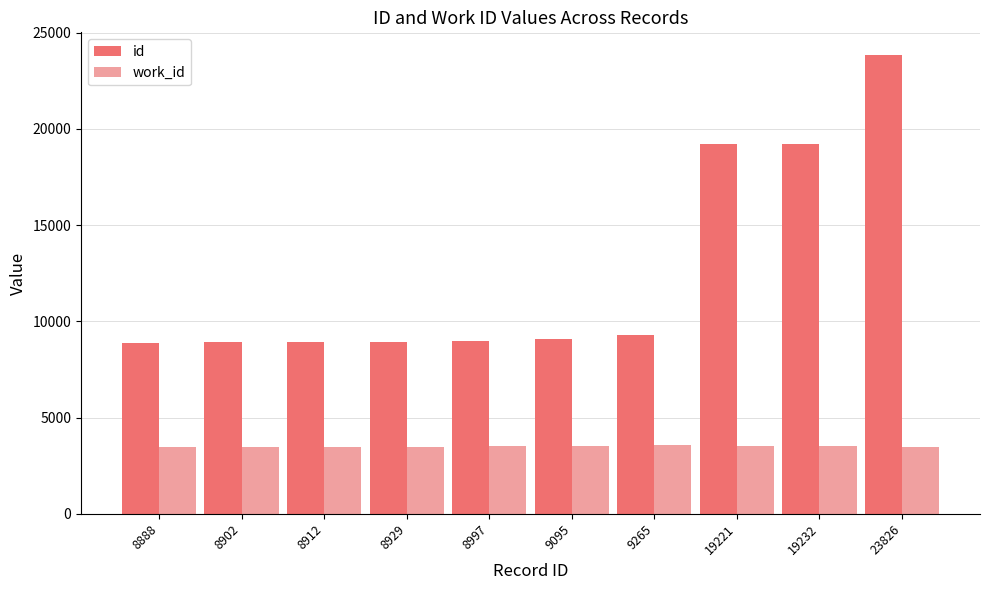

What is the highest value of the work_id series?

3580